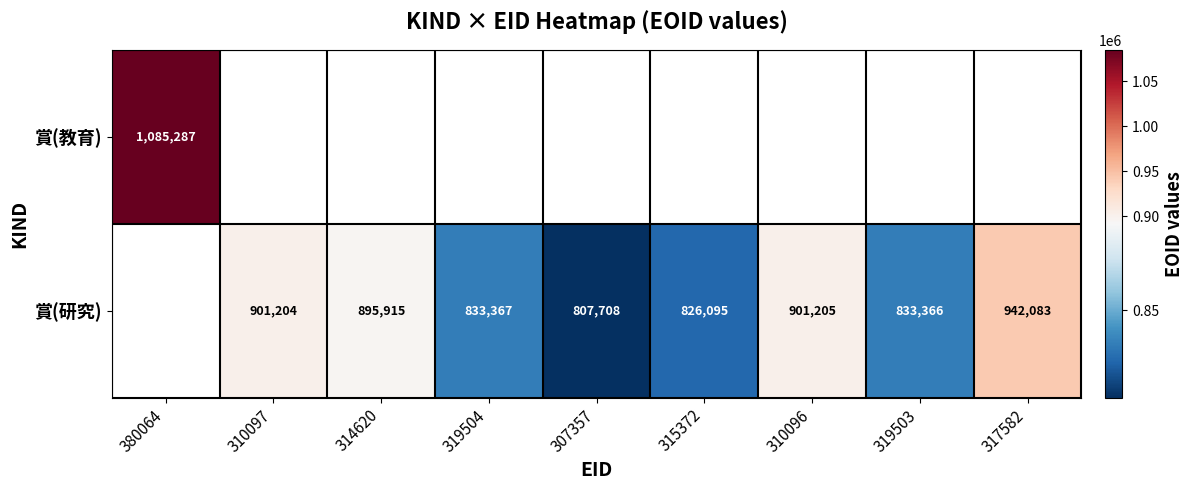

The value of 賞(研究) at 315372 is 826095. True or false?

True